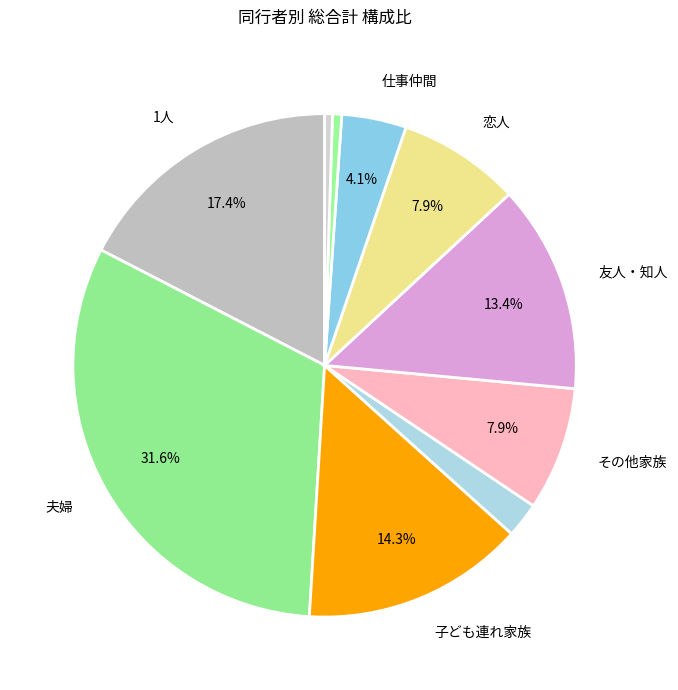

Count the number of slices in the pie.

10